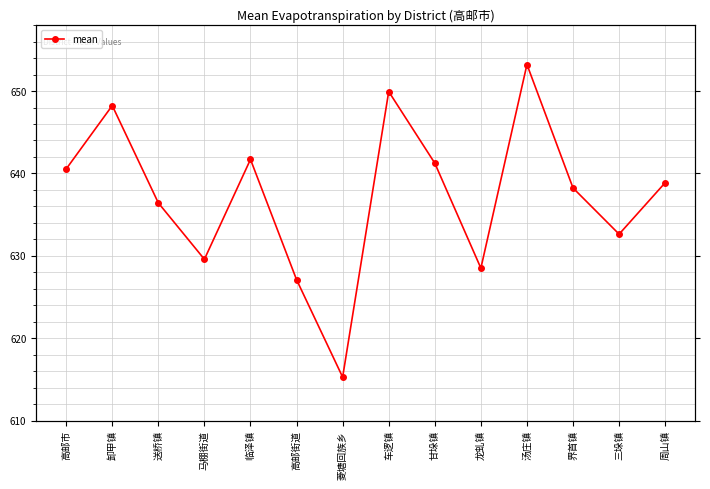

List the labels in order of value, smallest first.

菱塘回族乡, 高邮街道, 龙虬镇, 马棚街道, 三垛镇, 送桥镇, 界首镇, 周山镇, 高邮市, 甘垛镇, 临泽镇, 卸甲镇, 车逻镇, 汤庄镇